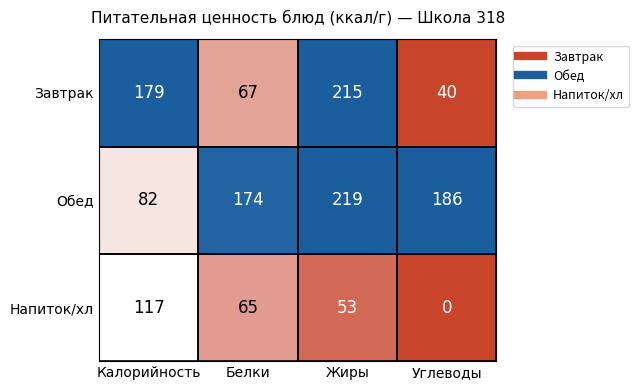

What is the difference between the highest and lowest values at Белки?

109